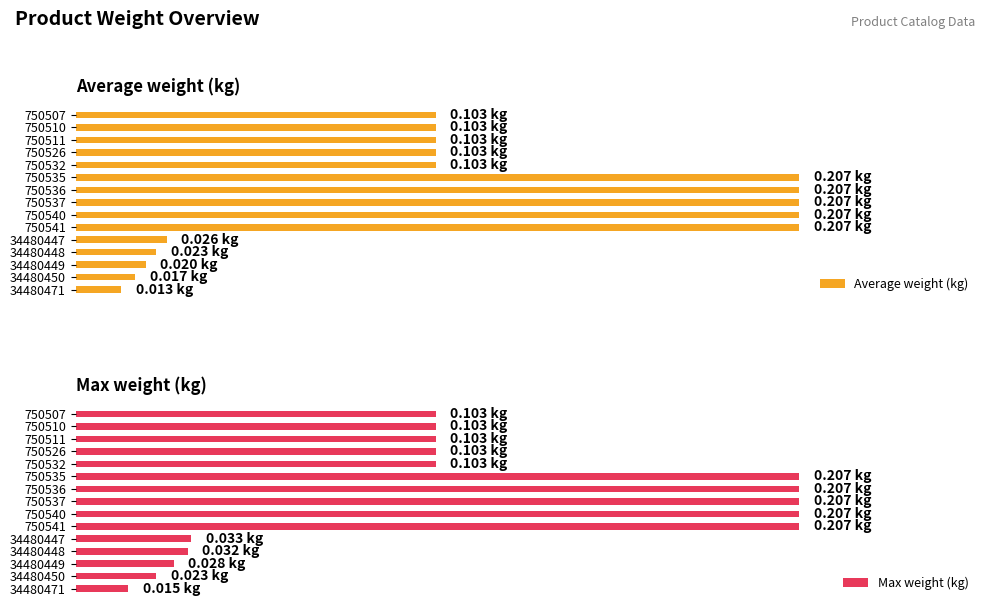

Which series has the largest total across all categories?

Max weight (kg)